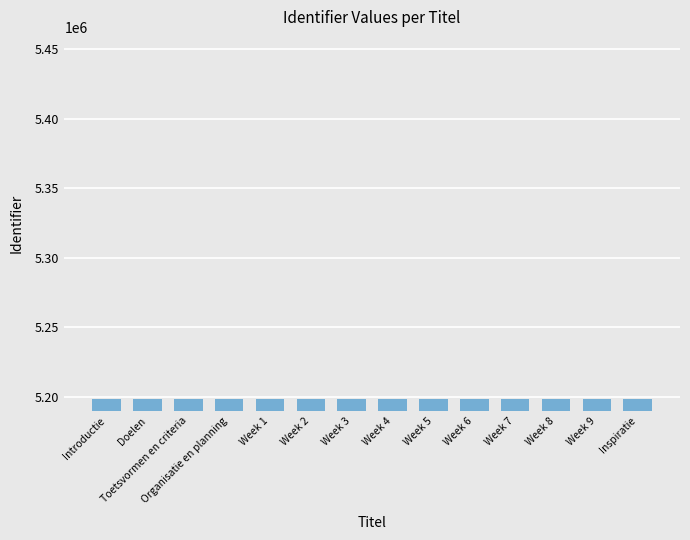

What is the average value?

5198730